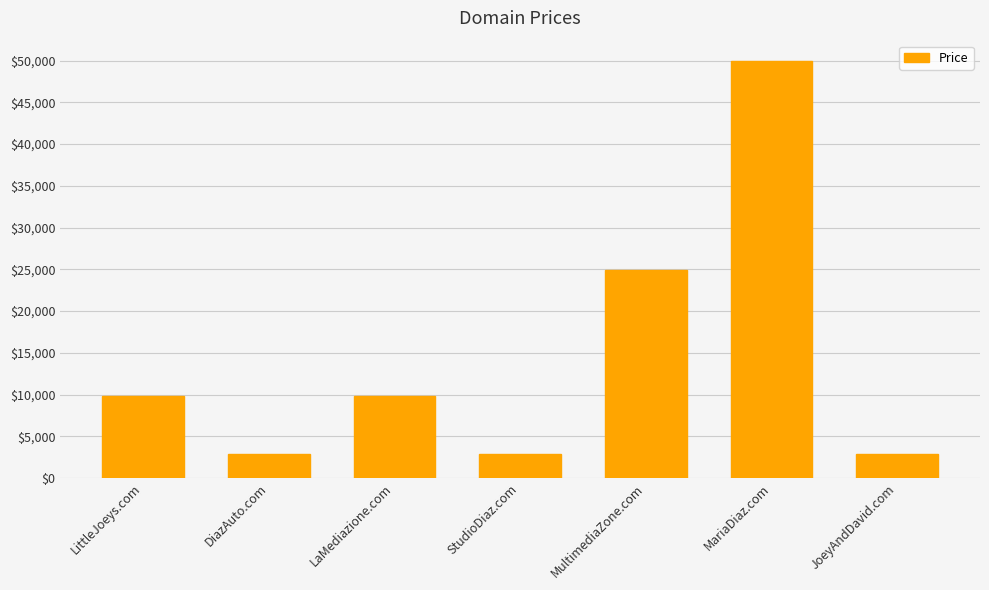

What is the label of the 2nd bar from the left?

DiazAuto.com